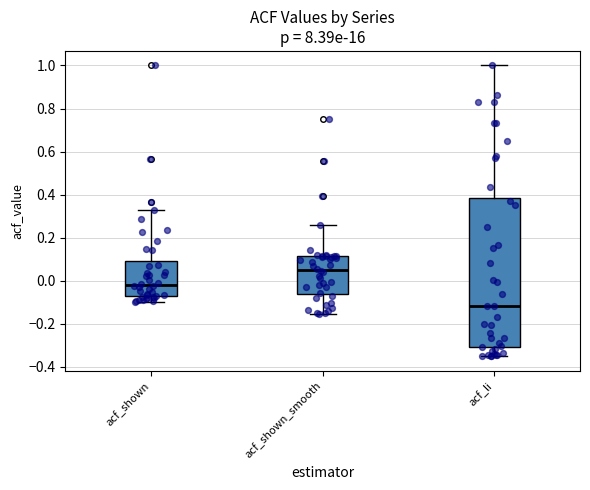

Reading left to right, transcribe this box plot: for each box, give where its median line is, the range the box spans, and where its two whiskers end, as read against the y-axis. The values are not printed on the chart, so give them approximately, as read against the axis.

acf_shown: median -0.02, box -0.06 to 0.10, whiskers -0.10 to 0.34
acf_shown_smooth: median 0.04, box -0.06 to 0.12, whiskers -0.16 to 0.26
acf_li: median -0.12, box -0.30 to 0.38, whiskers -0.34 to 1.00